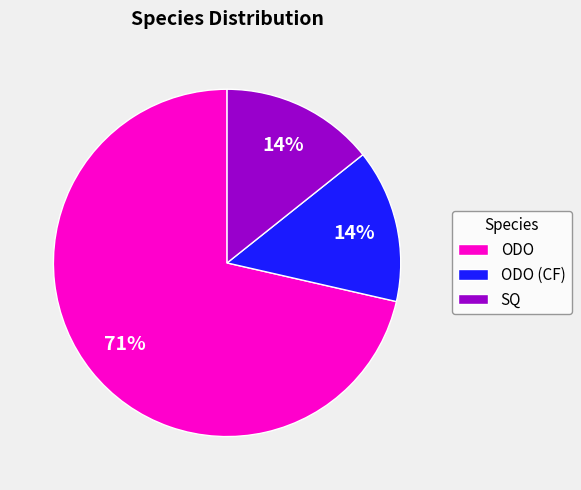

To the nearest percent, what portion does ODO (CF) represent?

14%